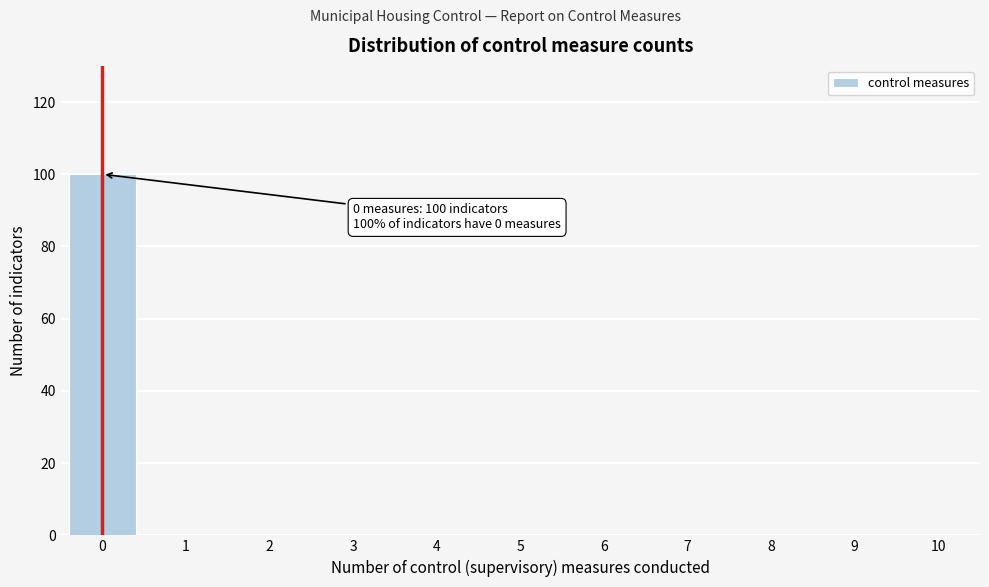

Which range on the x-axis has the tallest bar?

-0.5 to 0.5